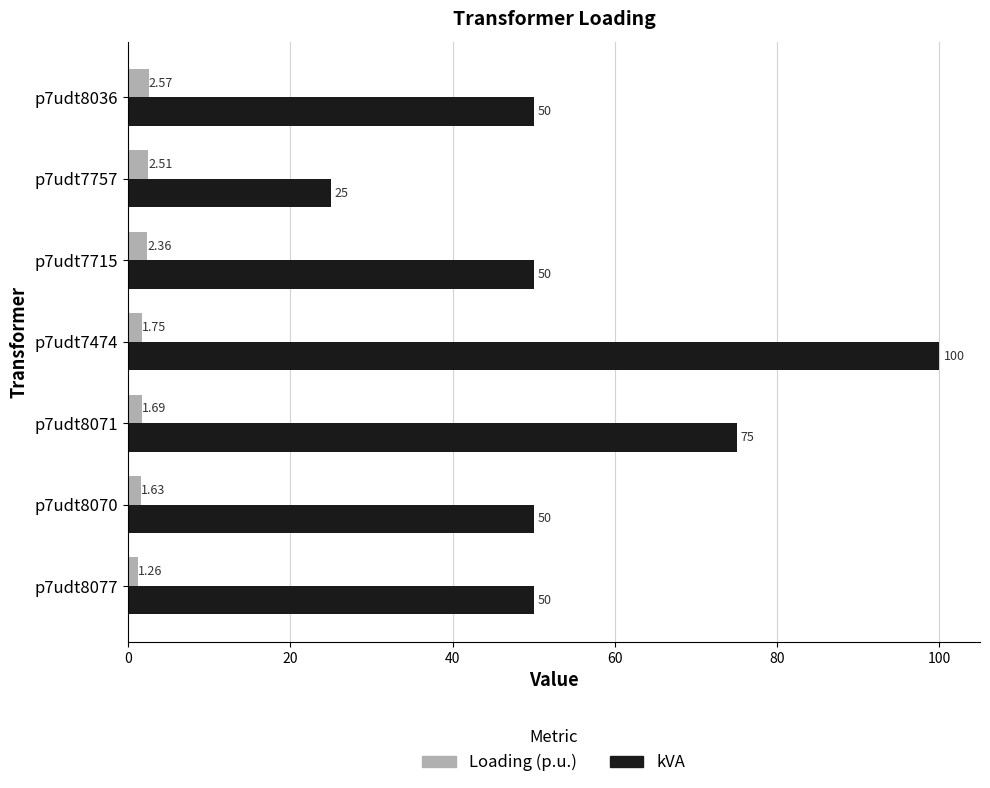

Rank the series by their average value, from highest to lowest.

kVA, Loading (p.u.)